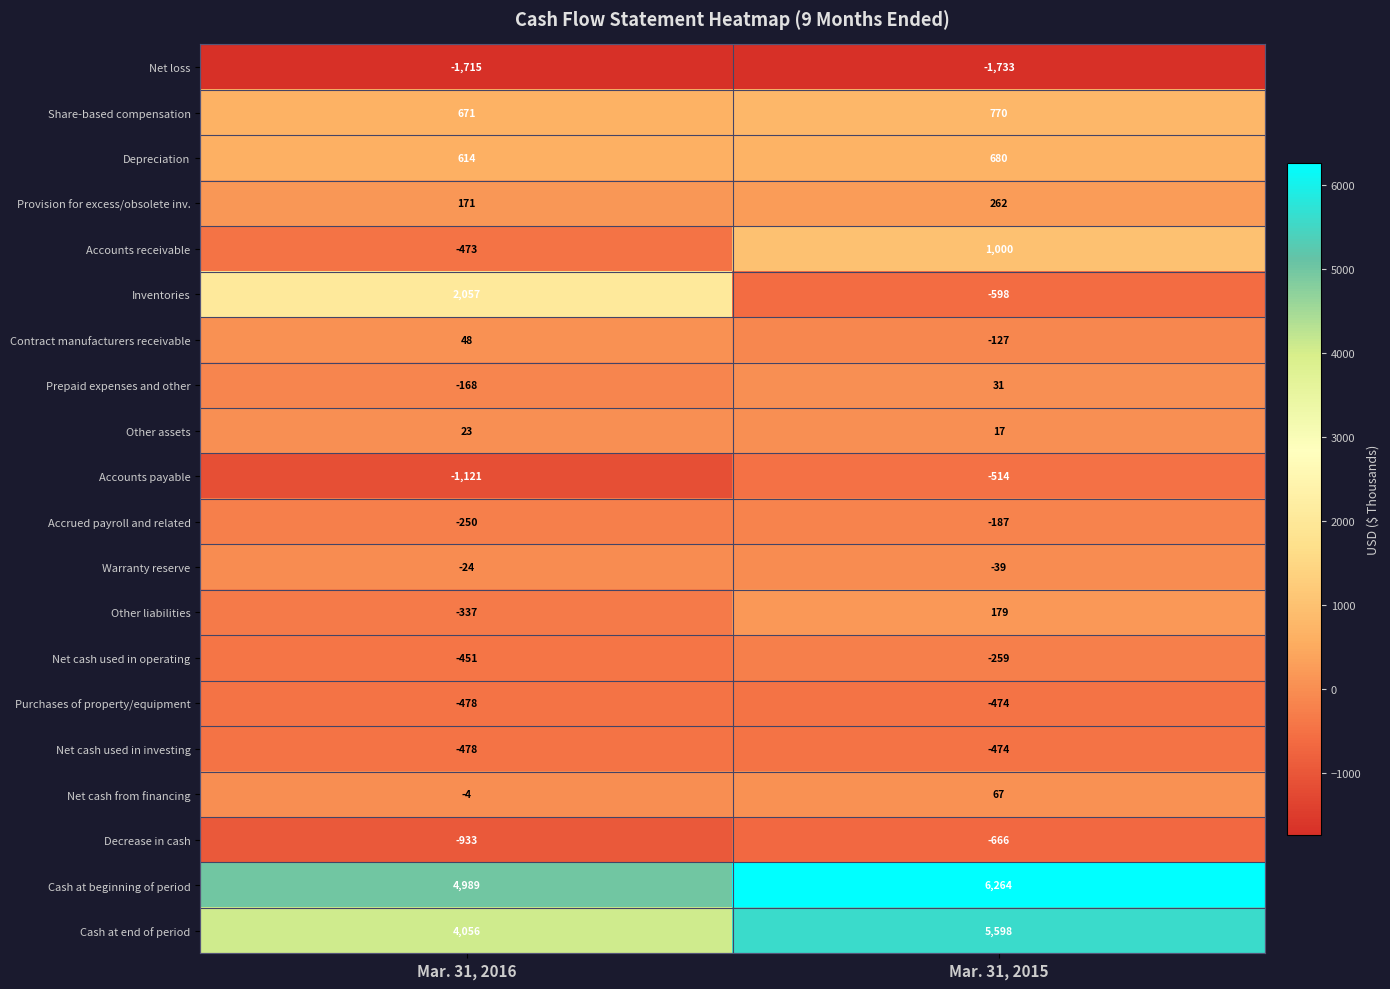

What is the difference between the highest and lowest values at Mar. 31, 2016?

6704